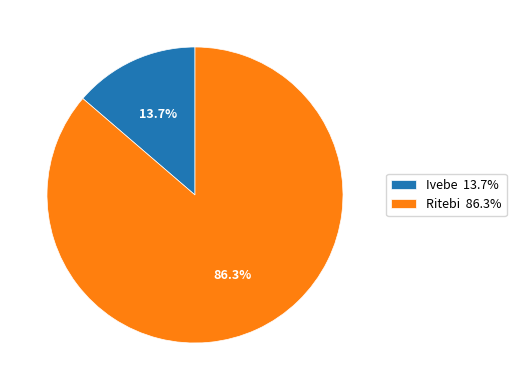

To the nearest percent, what is the difference between the largest and smallest slice percentages?

73%